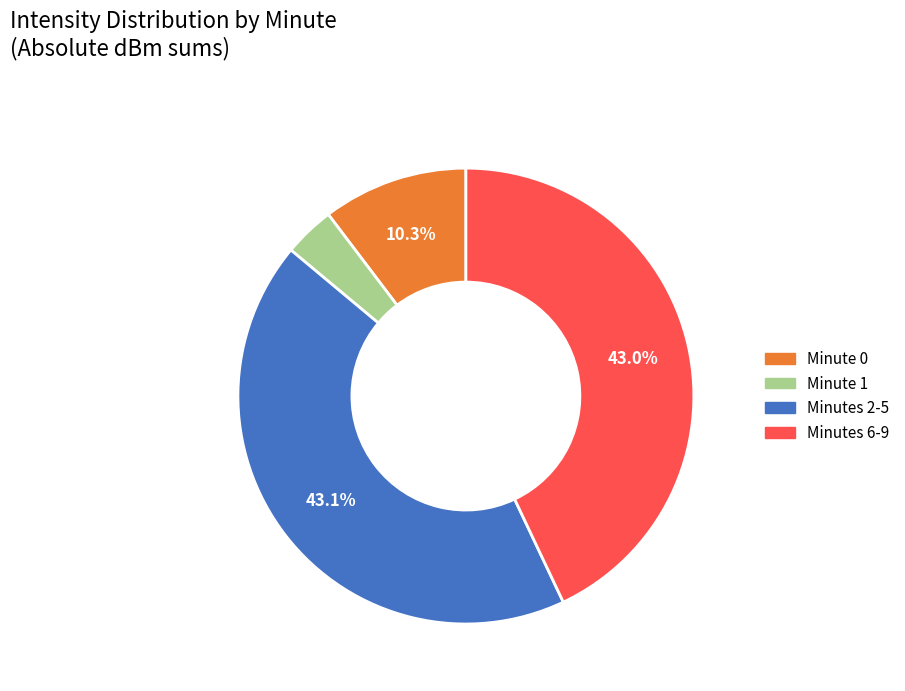

Is there any slice that represents more than half of the pie?

No